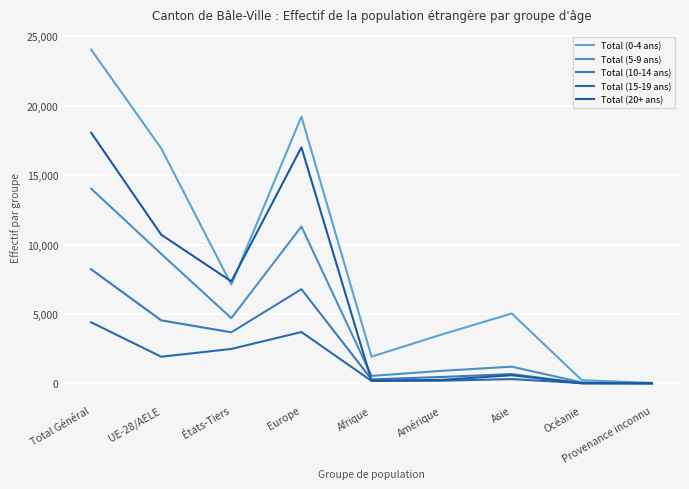

The Total (0-4 ans) series shows 24052 at Total Général. True or false?

True